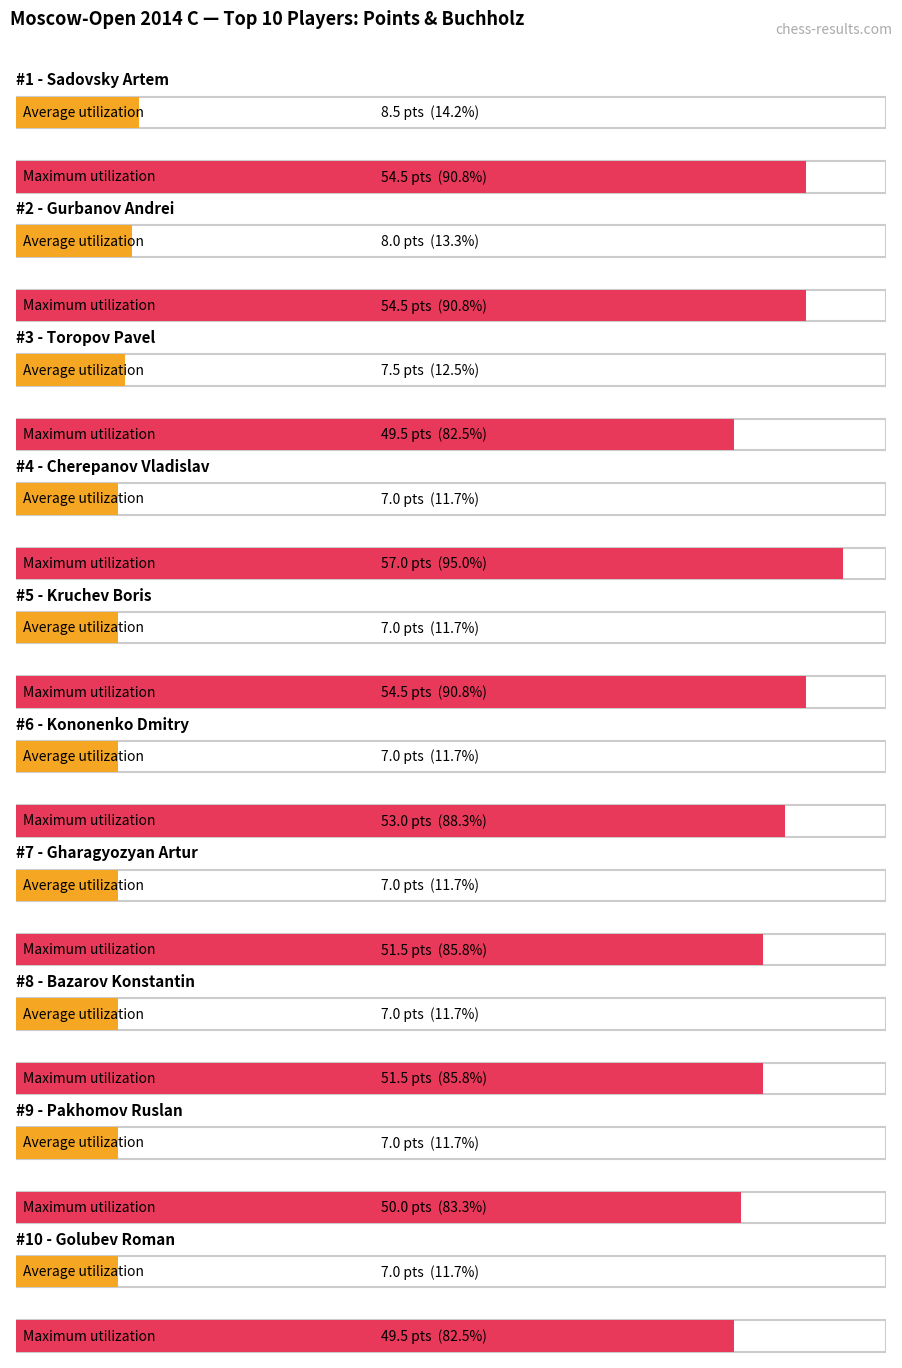

At Toropov Pavel, list the series in order from smallest to largest.

Average utilization, Maximum utilization